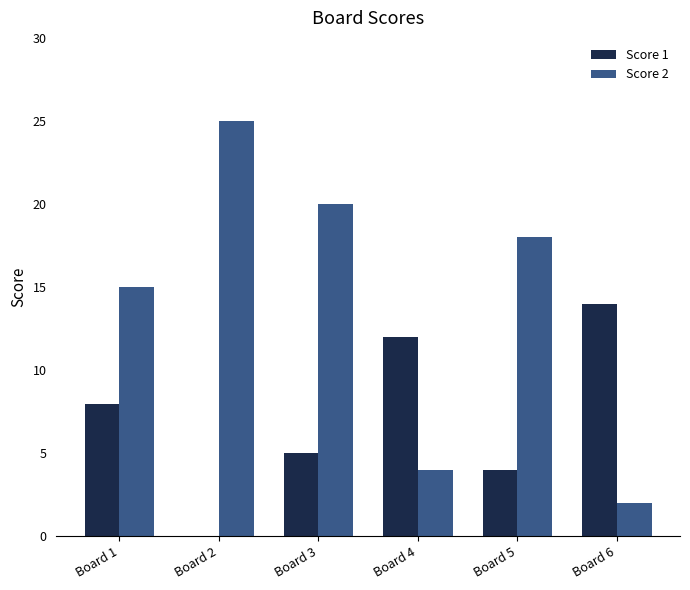

Which series changed the most between Board 1 and Board 4?

Score 2